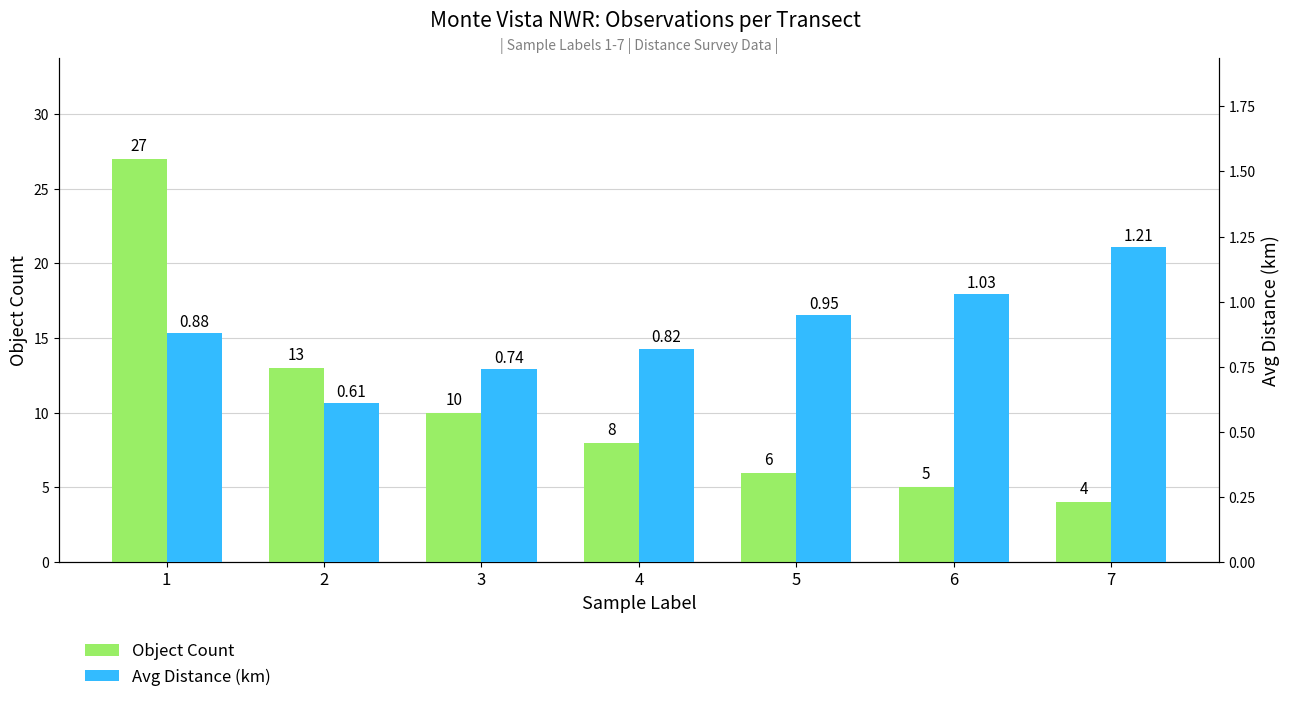

What is the value of the Object Count bar at the 3rd from the left?

10.0